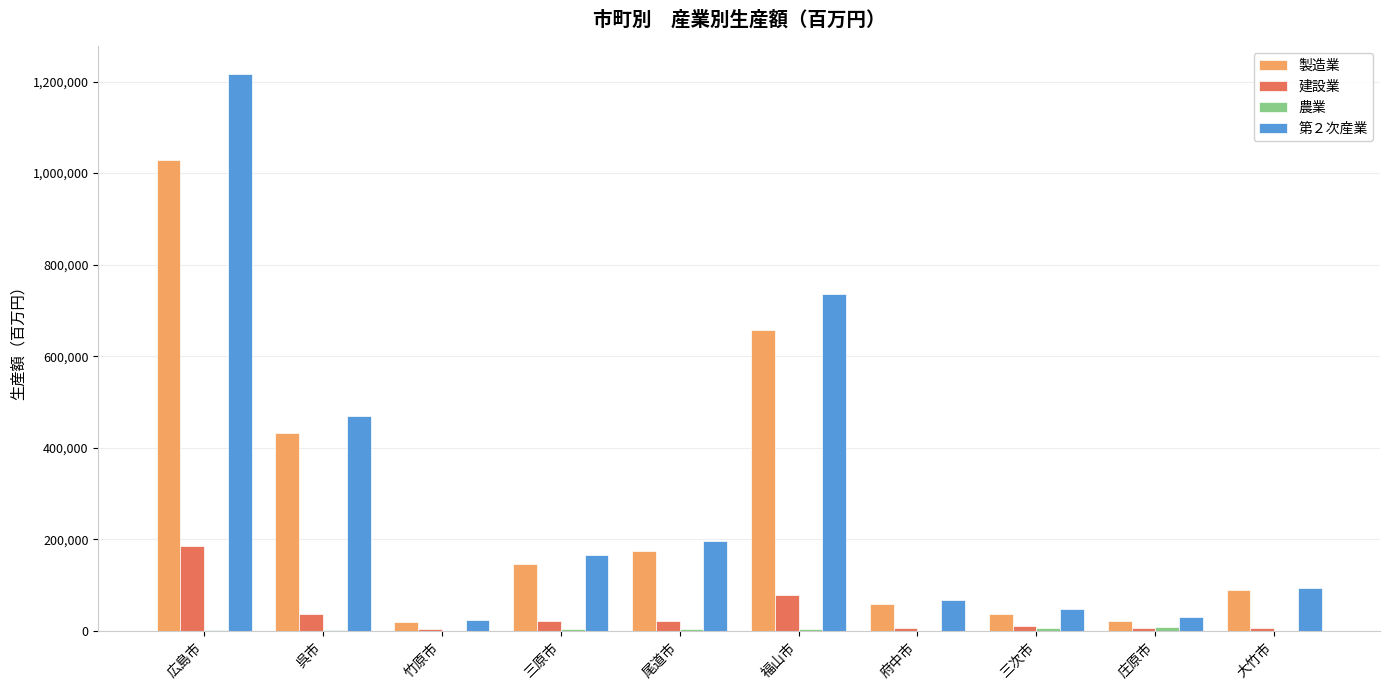

Which series has the widest spread of values?

第２次産業